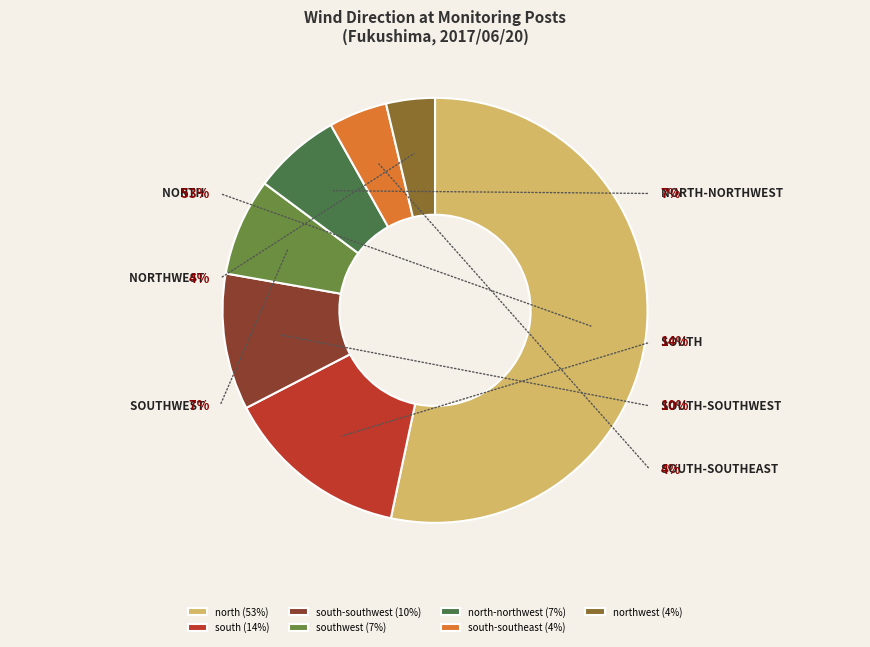

What is the smallest slice in the pie chart?

northwest